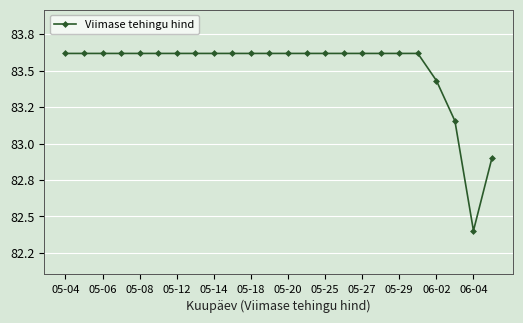

Is this an area chart (filled region under the line)?

No